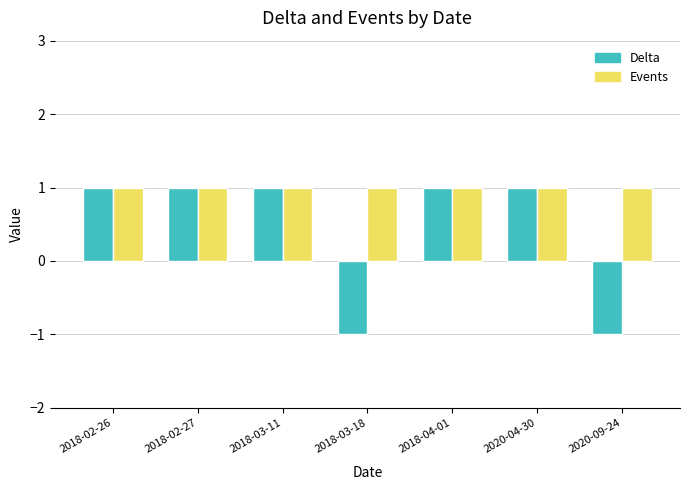

What is the minimum value for Delta?

-1